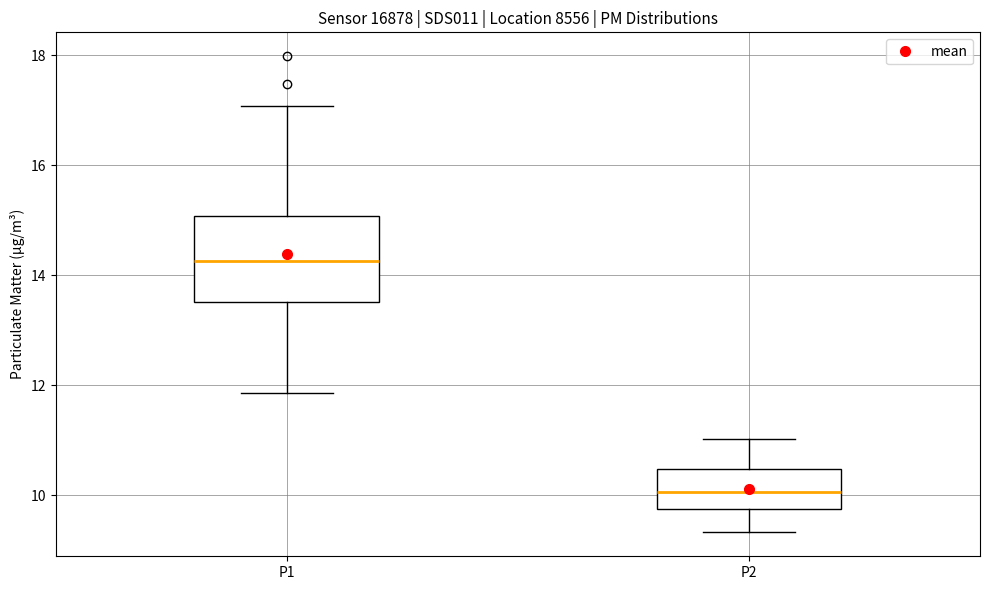

Which box's median line is the lowest?

P2